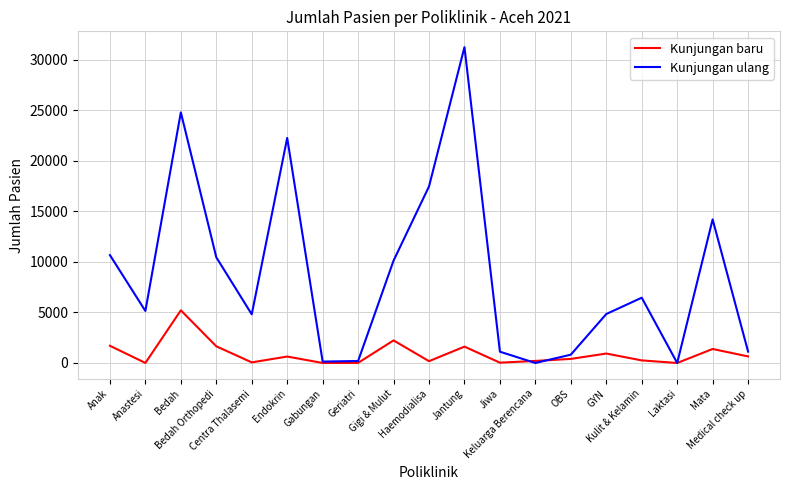

At which category is the sum across all series the highest?

Jantung